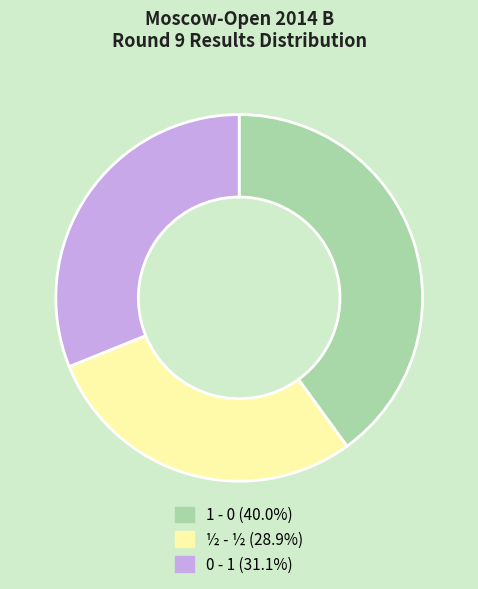

Which category has the smallest portion of the pie?

½ - ½